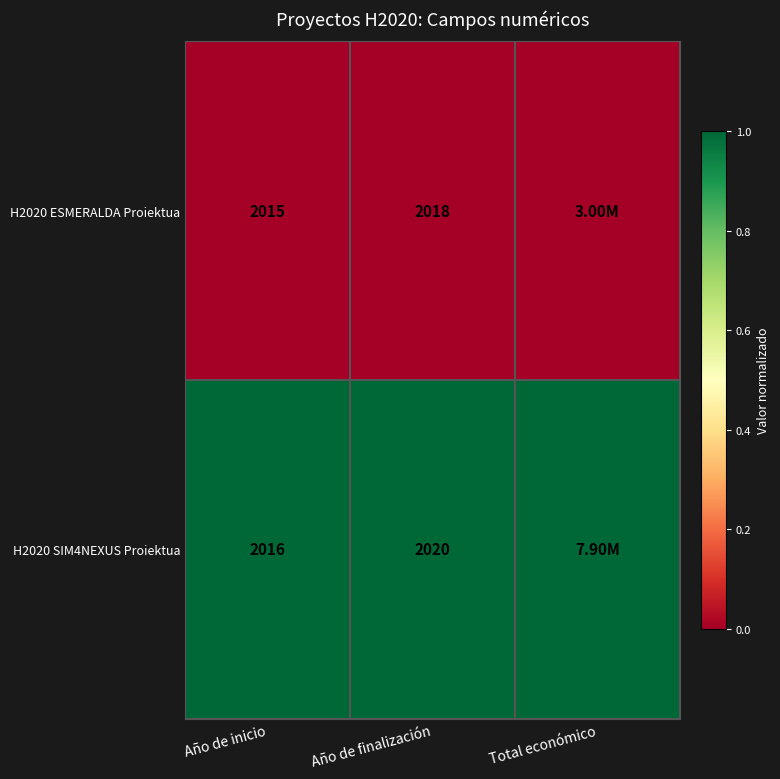

Is the value of H2020 ESMERALDA Proiektua at Año de finalización greater than the value of H2020 SIM4NEXUS Proiektua at Año de inicio?

Yes